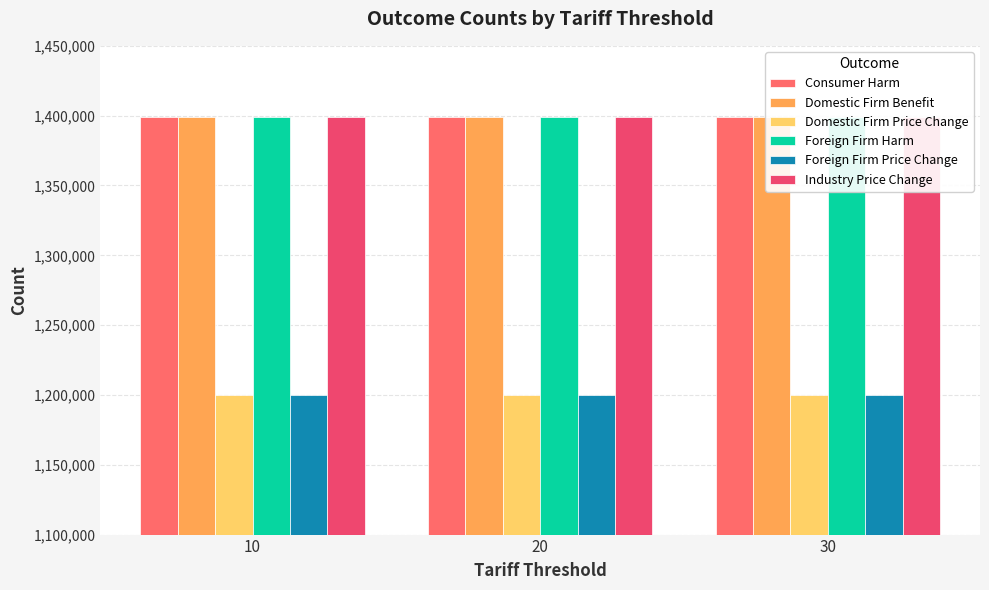

Rank the categories by Domestic Firm Price Change value from lowest to highest.

30, 20, 10